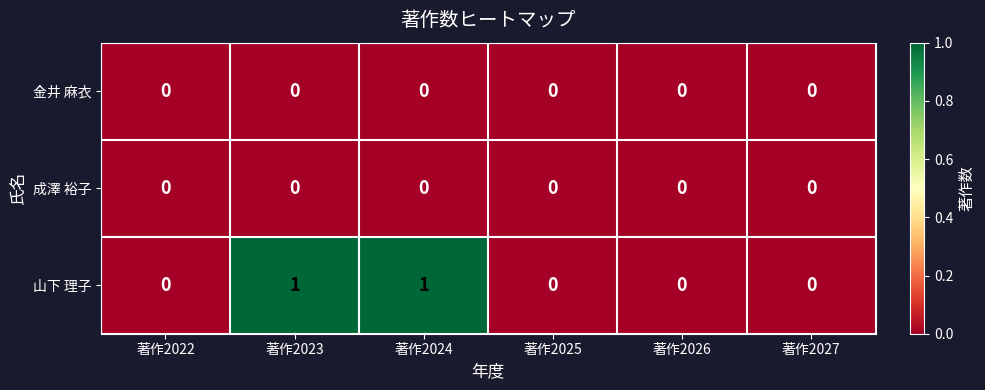

How many series are shown in this chart?

3